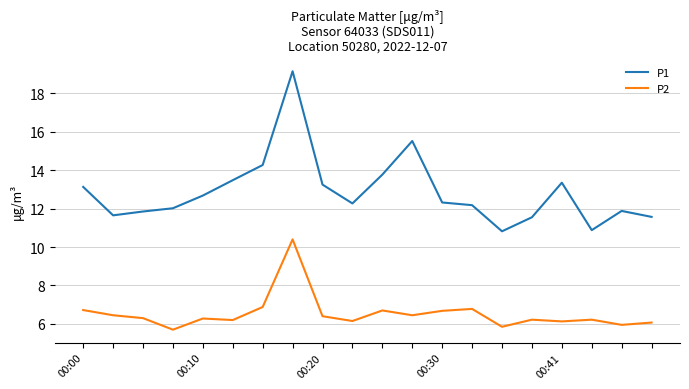

True or false: P2 and P1 intersect in this chart.

False